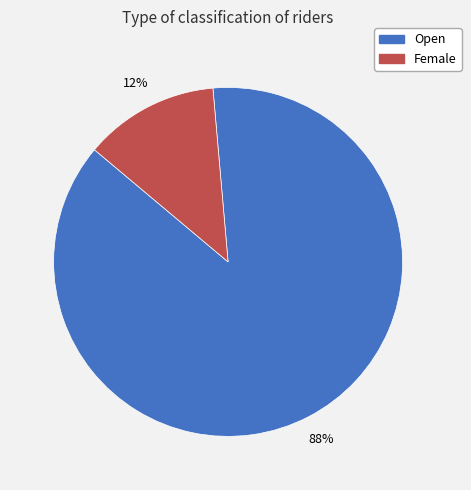

Rank the categories by value from lowest to highest.

Female, Open